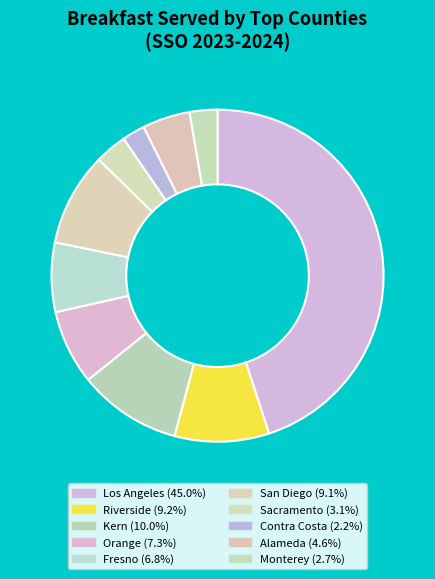

What is the largest slice in the pie chart?

Los Angeles